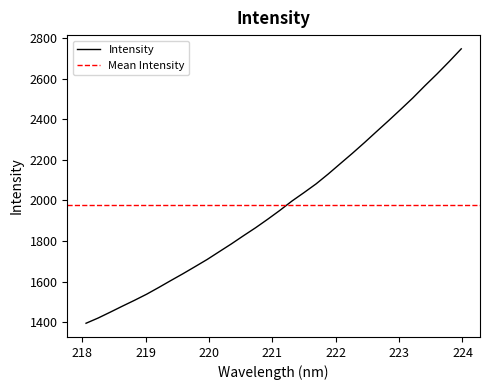

The value at 24 is 3487.5. True or false?

False